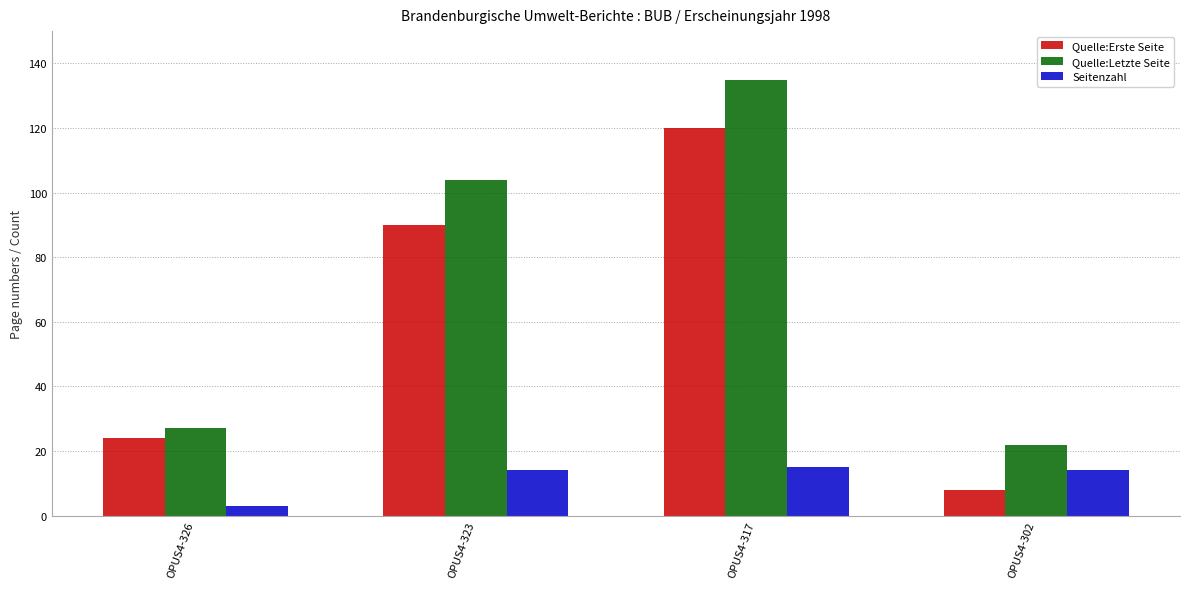

Reading right to left, what are all the values shown in this chart?

Quelle:Erste Seite: OPUS4-302=8	OPUS4-317=120	OPUS4-323=90	OPUS4-326=24
Quelle:Letzte Seite: OPUS4-302=22	OPUS4-317=135	OPUS4-323=104	OPUS4-326=27
Seitenzahl: OPUS4-302=14	OPUS4-317=15	OPUS4-323=14	OPUS4-326=3